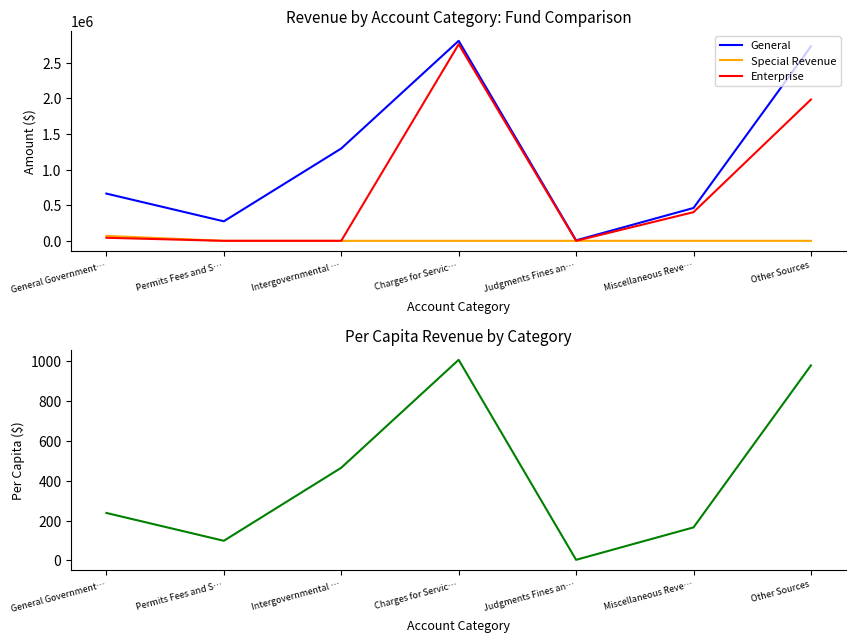

Which category has the highest value in the General series?

Charges for Servic…